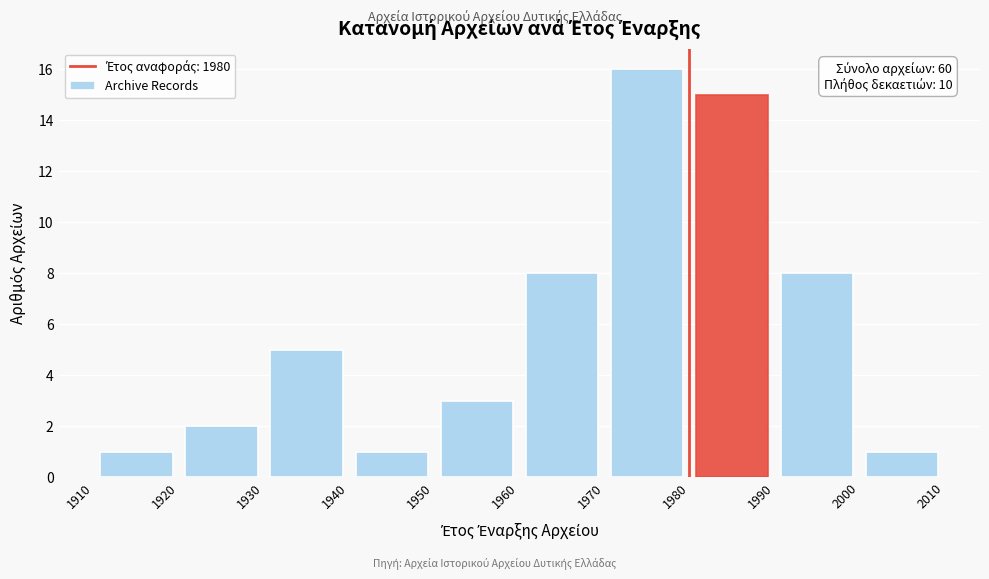

Over which range of the x-axis is the bar tallest?

1970 to 1980